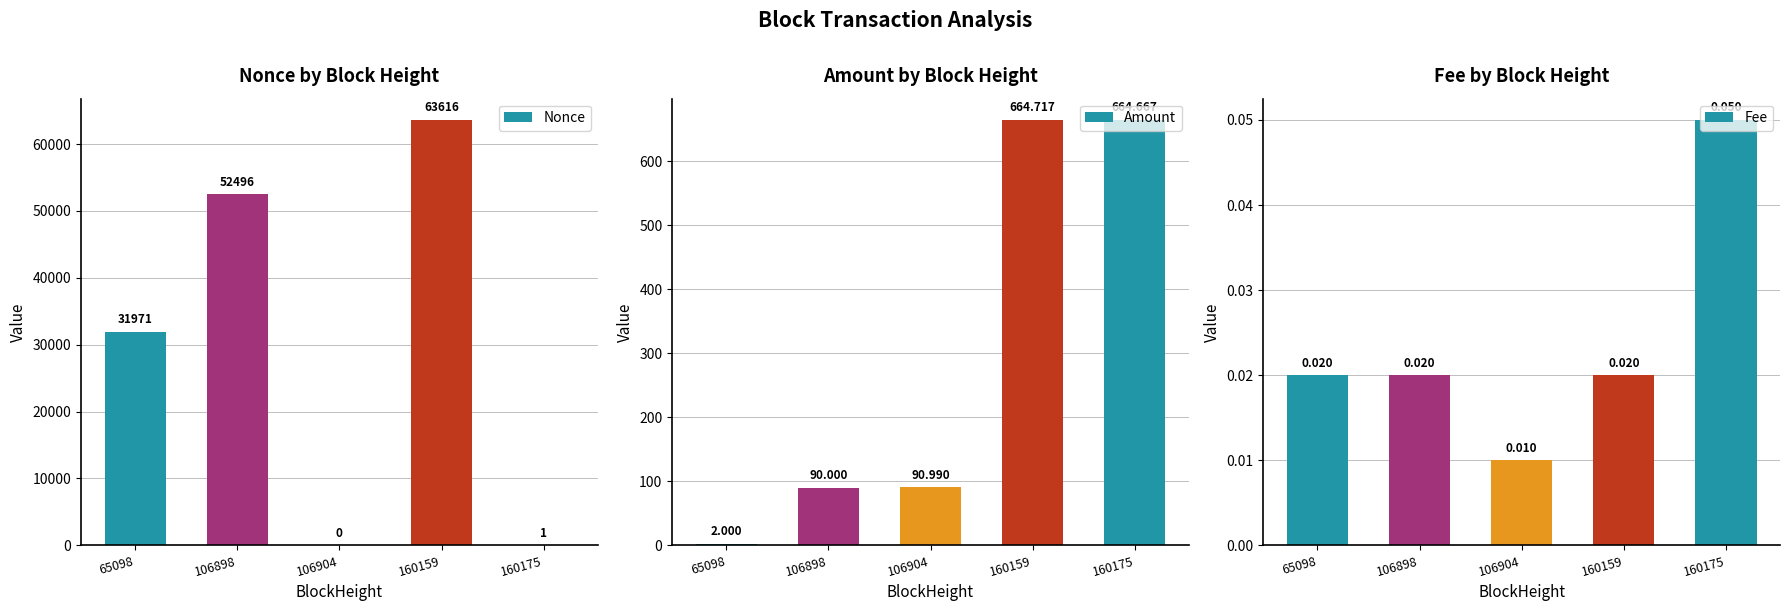

True or false: Fee has a value of 0.0 at 65098.

True